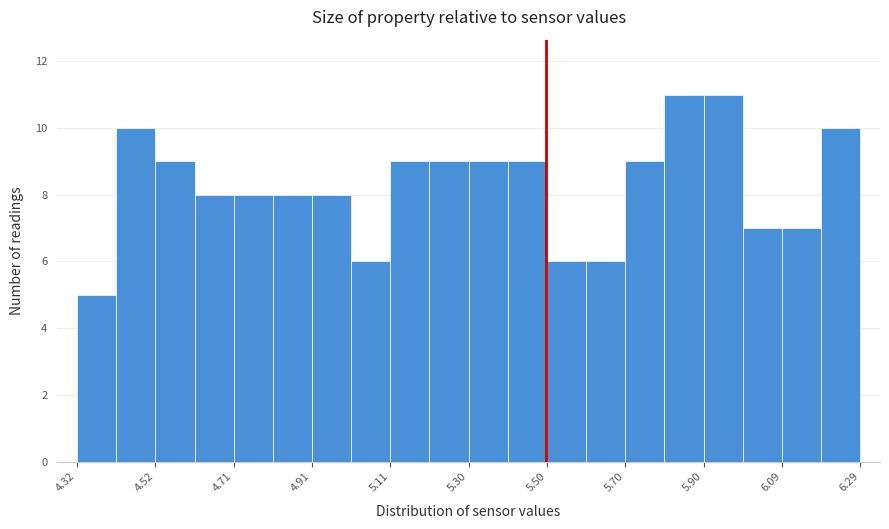

Reading left to right, transcribe this chart: for each bar, give the range it covers on the x-axis and its height. Neither the bar edges nor the heights are printed on the chart, so give them approximately, as read against the axes.

4.32 to 4.42: 5
4.42 to 4.52: 10
4.52 to 4.62: 9
4.62 to 4.72: 8
4.72 to 4.82: 8
4.82 to 4.92: 8
4.92 to 5.00: 8
5.00 to 5.10: 6
5.10 to 5.20: 9
5.20 to 5.30: 9
5.30 to 5.40: 9
5.40 to 5.50: 9
5.50 to 5.60: 6
5.60 to 5.70: 6
5.70 to 5.80: 9
5.80 to 5.90: 11
5.90 to 6.00: 11
6.00 to 6.10: 7
6.10 to 6.20: 7
6.20 to 6.30: 10